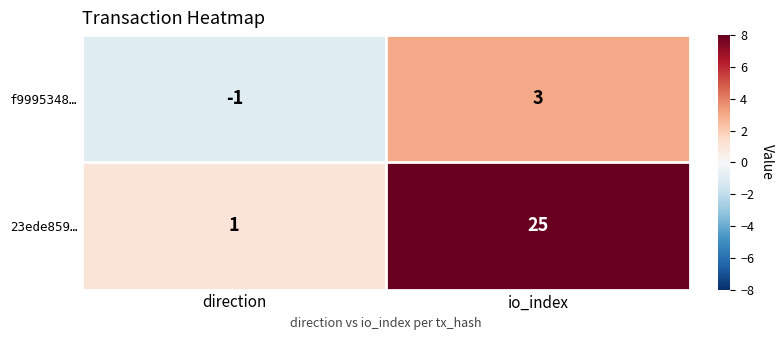

What is the difference between the f9995348… values at io_index and direction?

4